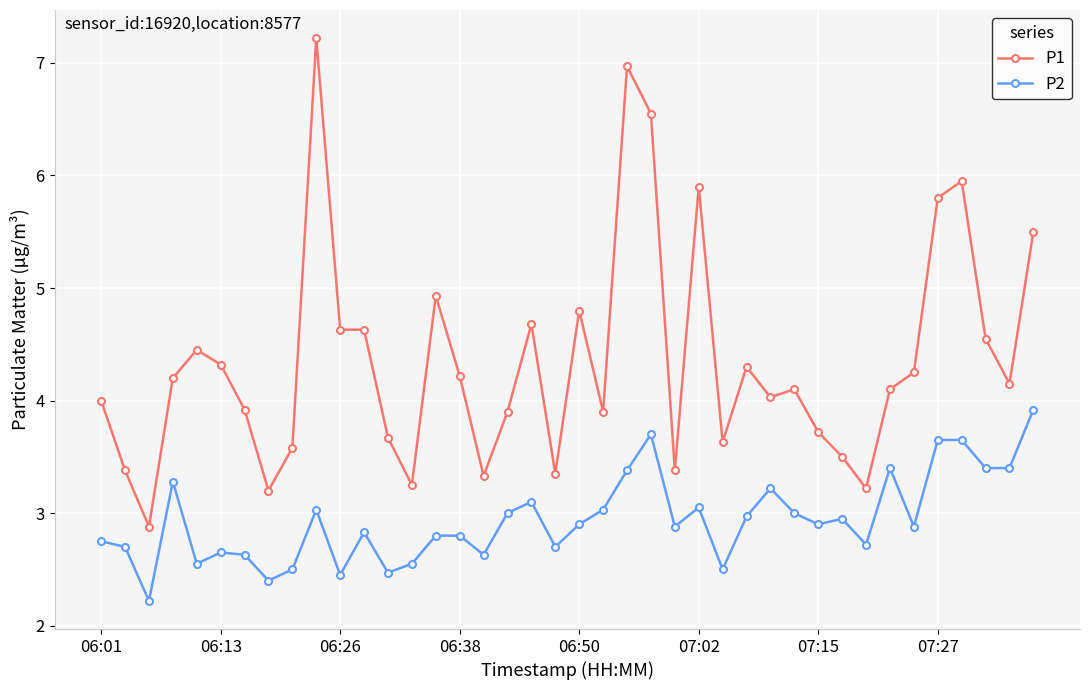

What is the value of the P1 point at the 2nd from the left?

3.4